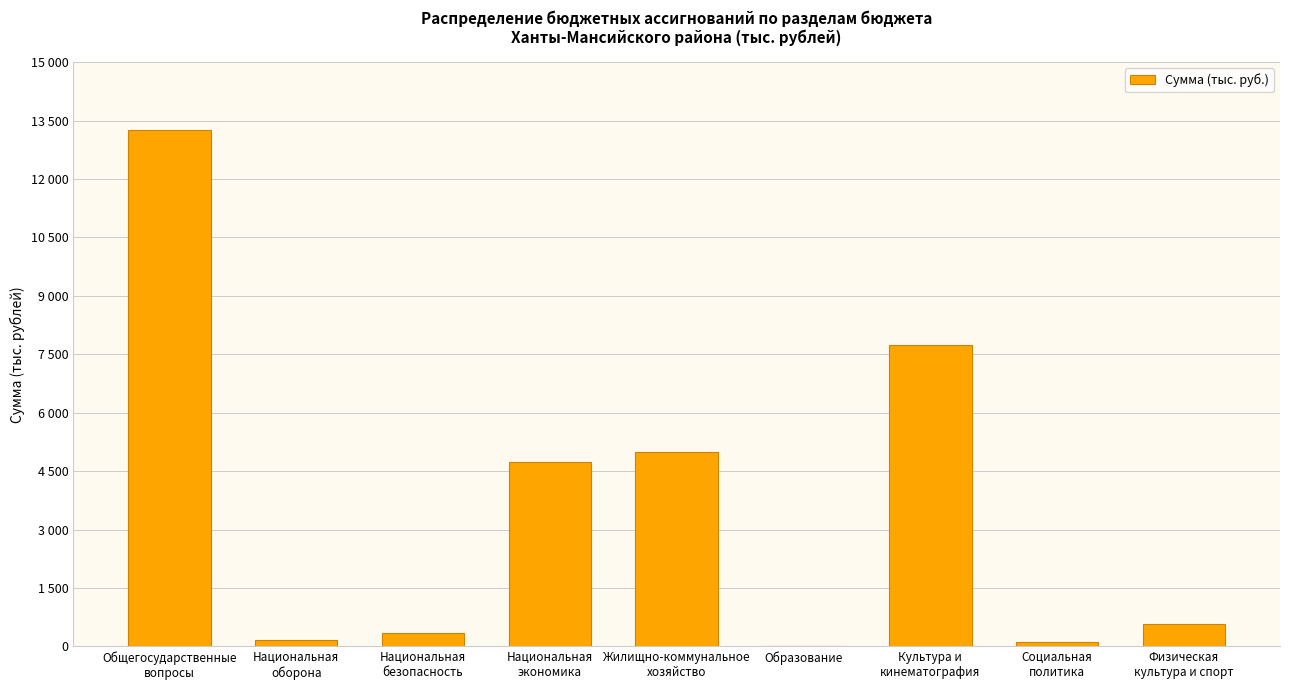

What is the change in value from Национальная
оборона to Культура и
кинематография?

+7568.9